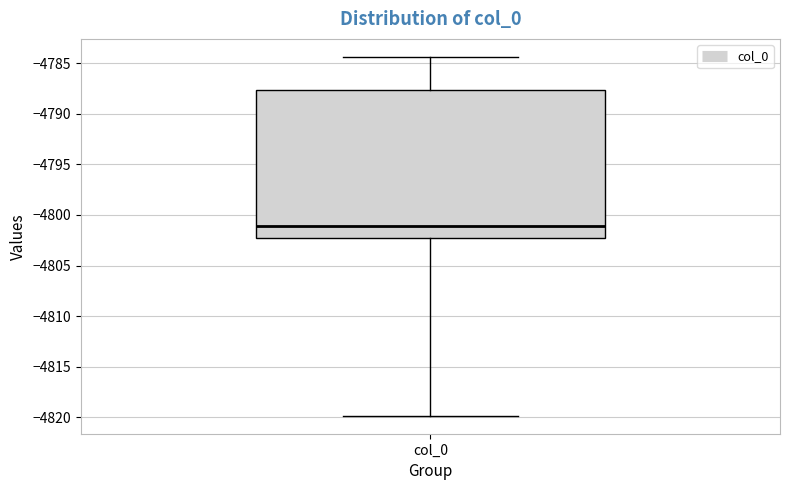

Read this box plot against the y-axis: the position of the median line, the range covered by the box, and the ends of both whiskers. The values are not printed on the chart, so give them approximately, as read against the axis.

median -4801.0, box -4802.5 to -4787.5, whiskers -4820.0 to -4784.5